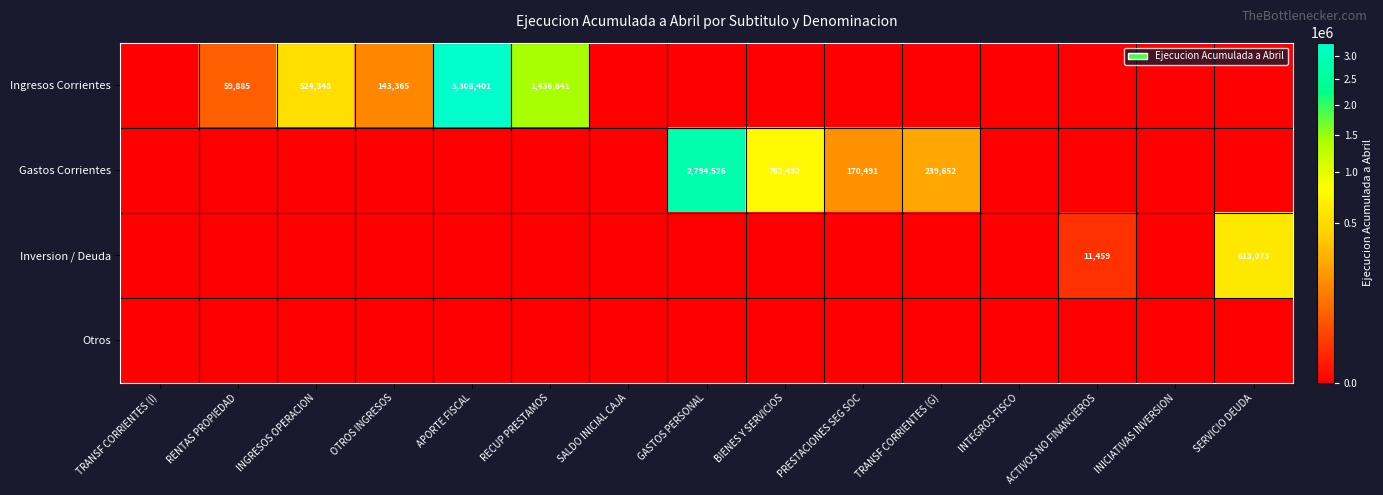

The Ingresos Corrientes series shows 3308401 at APORTE FISCAL. True or false?

True